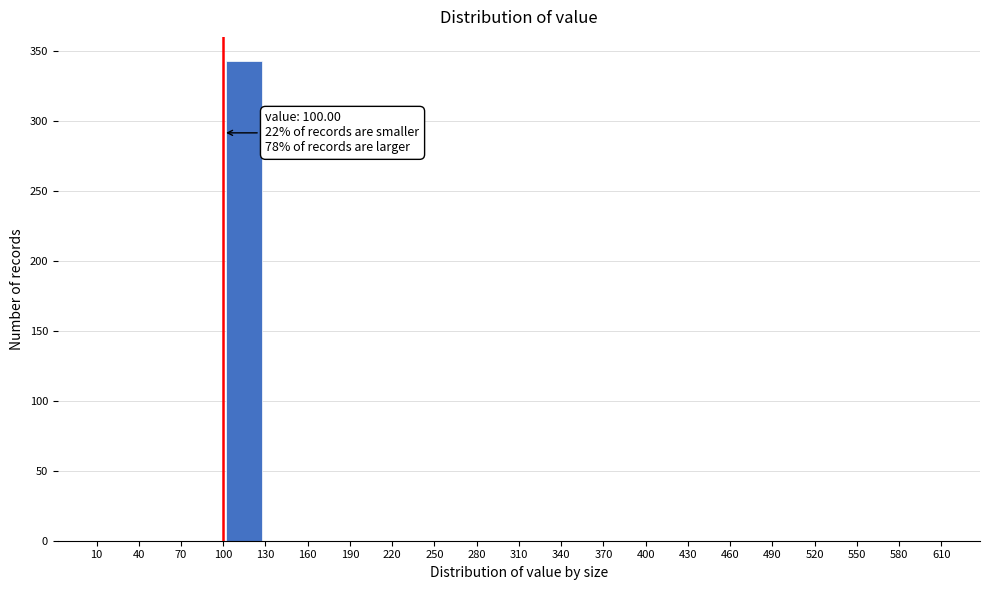

Over which range of the x-axis is the bar tallest?

100 to 130